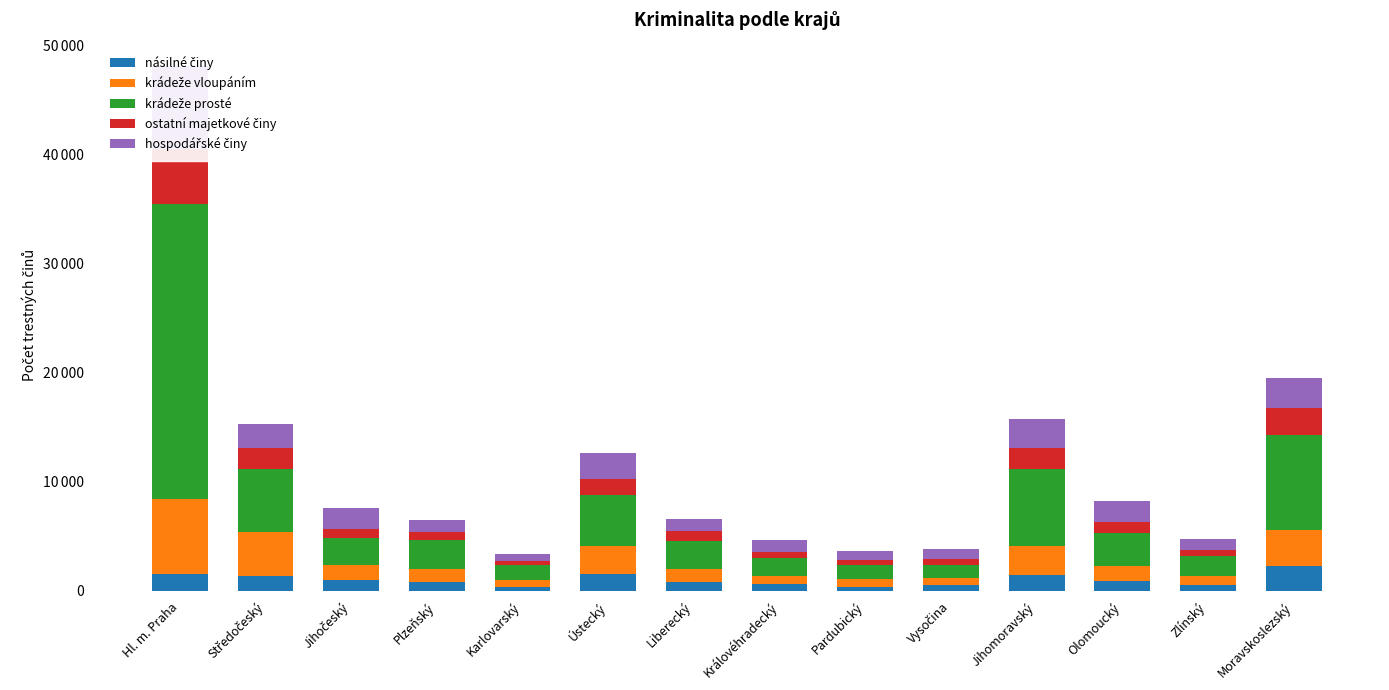

Where does the krádeže vloupáním series first go above 1378?

Hl. m. Praha